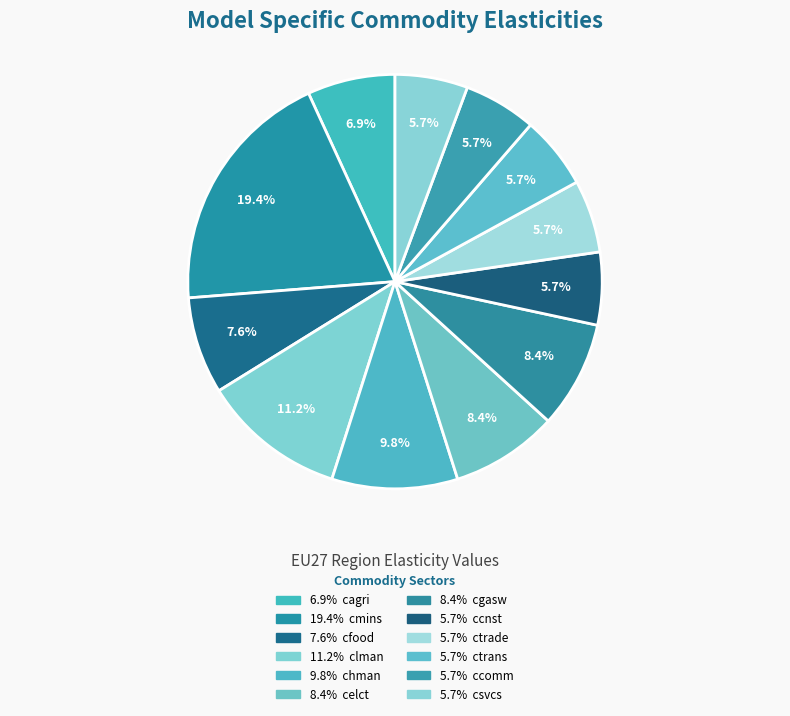

How many slices are in this pie chart?

12